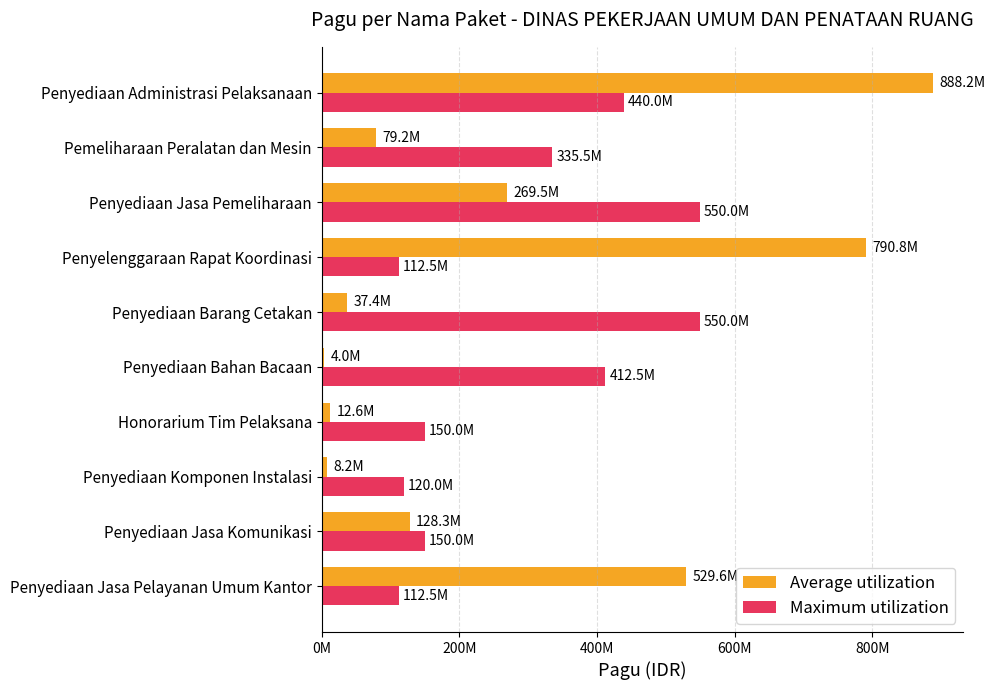

At which category is the sum across all series the highest?

Penyediaan Administrasi Pelaksanaan